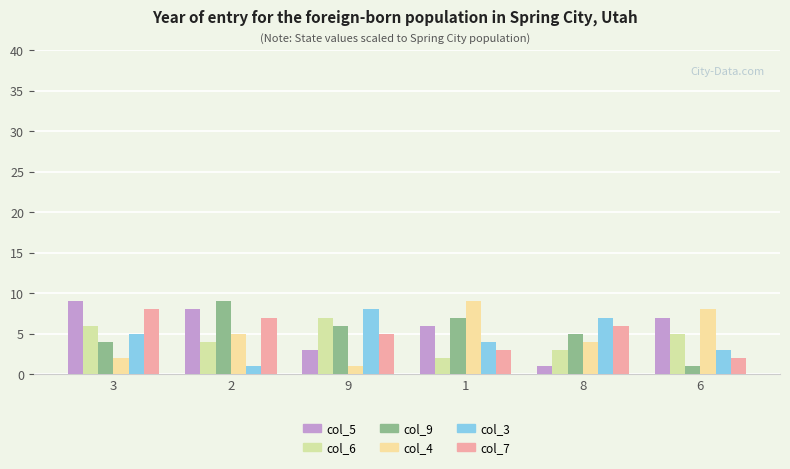

Which category has the highest value in the col_3 series?

9